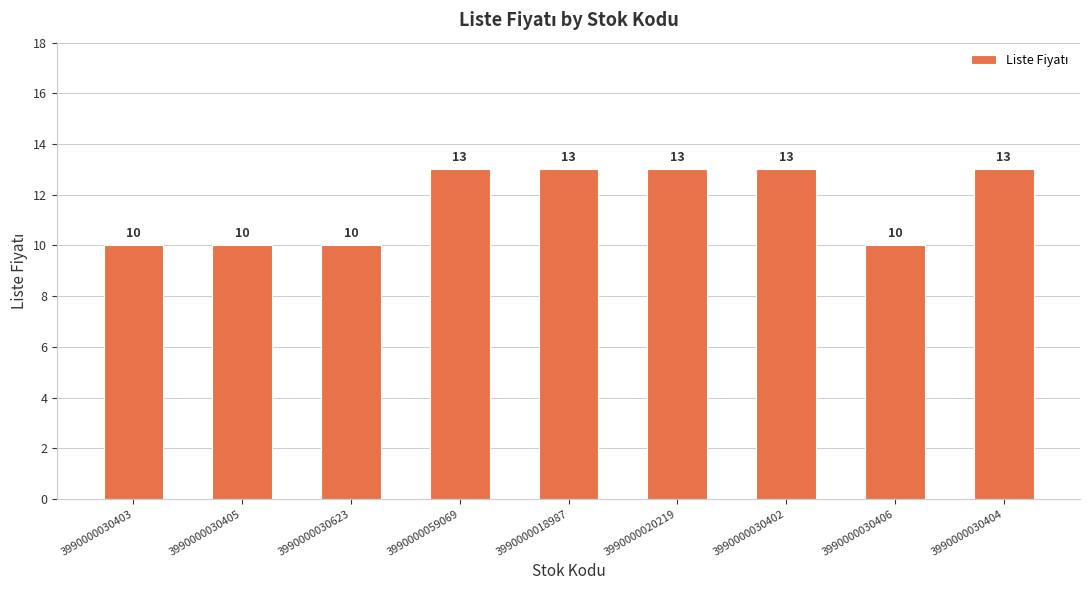

What is the sum of the values at 3990000030405 and 3990000030406?

20